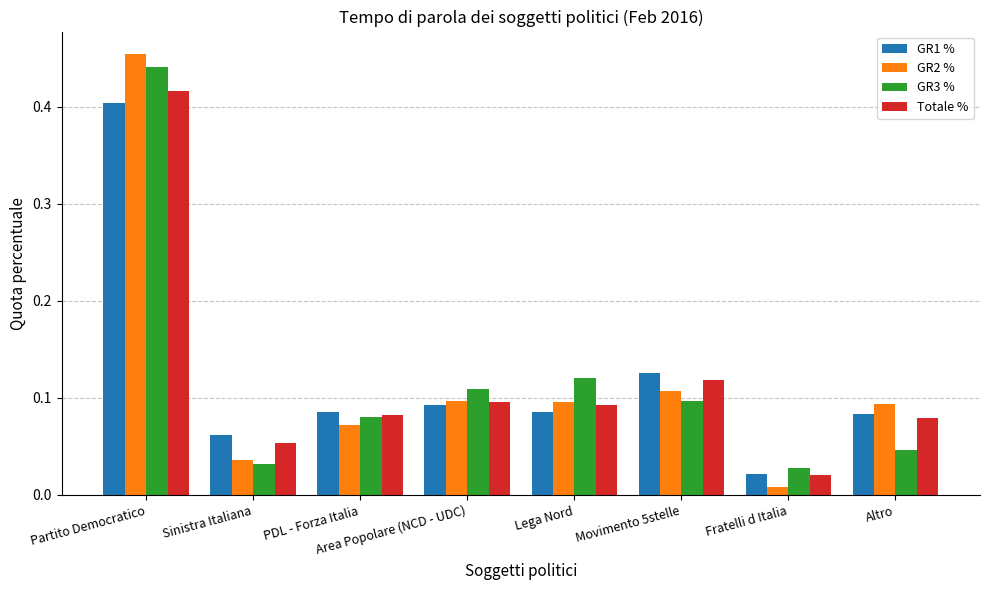

Is the value of GR3 % at Movimento 5stelle greater than the value of Totale % at Movimento 5stelle?

No